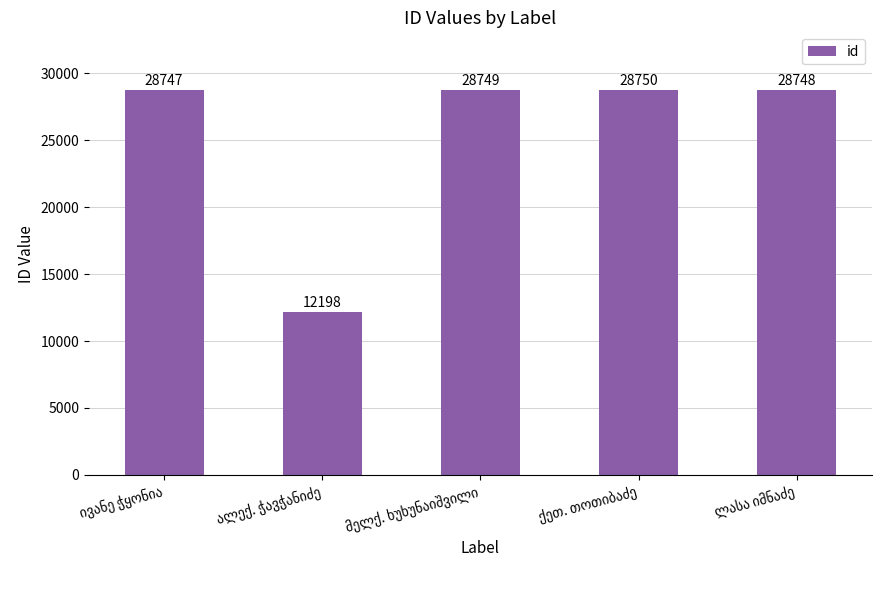

What is the maximum value shown in the chart?

28750